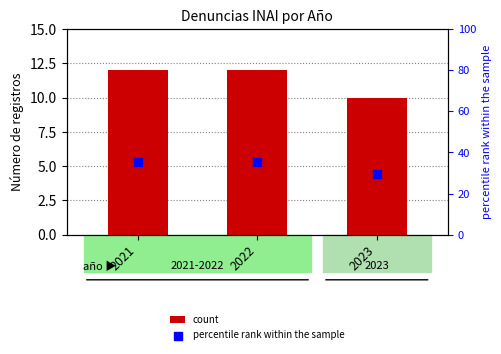

Which series reaches the maximum Y coordinate?

percentile rank within the sample